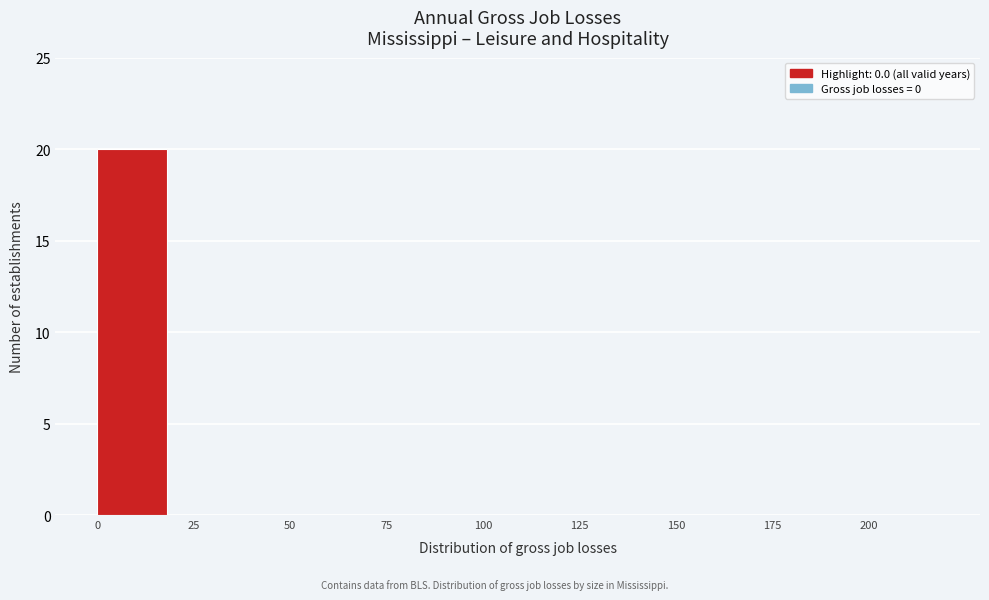

Reading right to left, list all the values displayed in this chart.

200=0	175=0	150=0	125=0	100=0	75=0	50=0	25=0	0=20